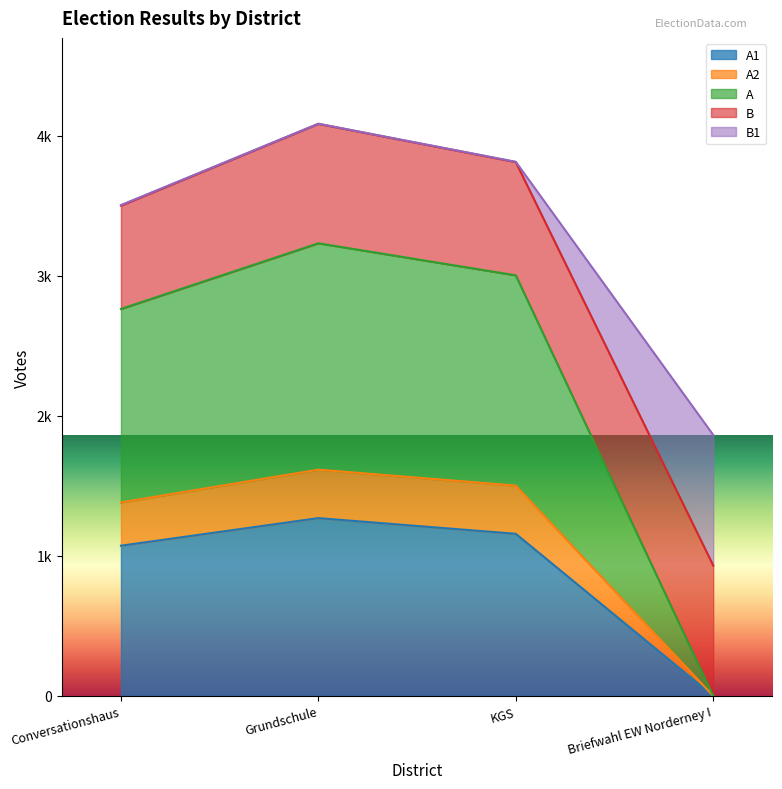

What is the greatest value displayed?

4086